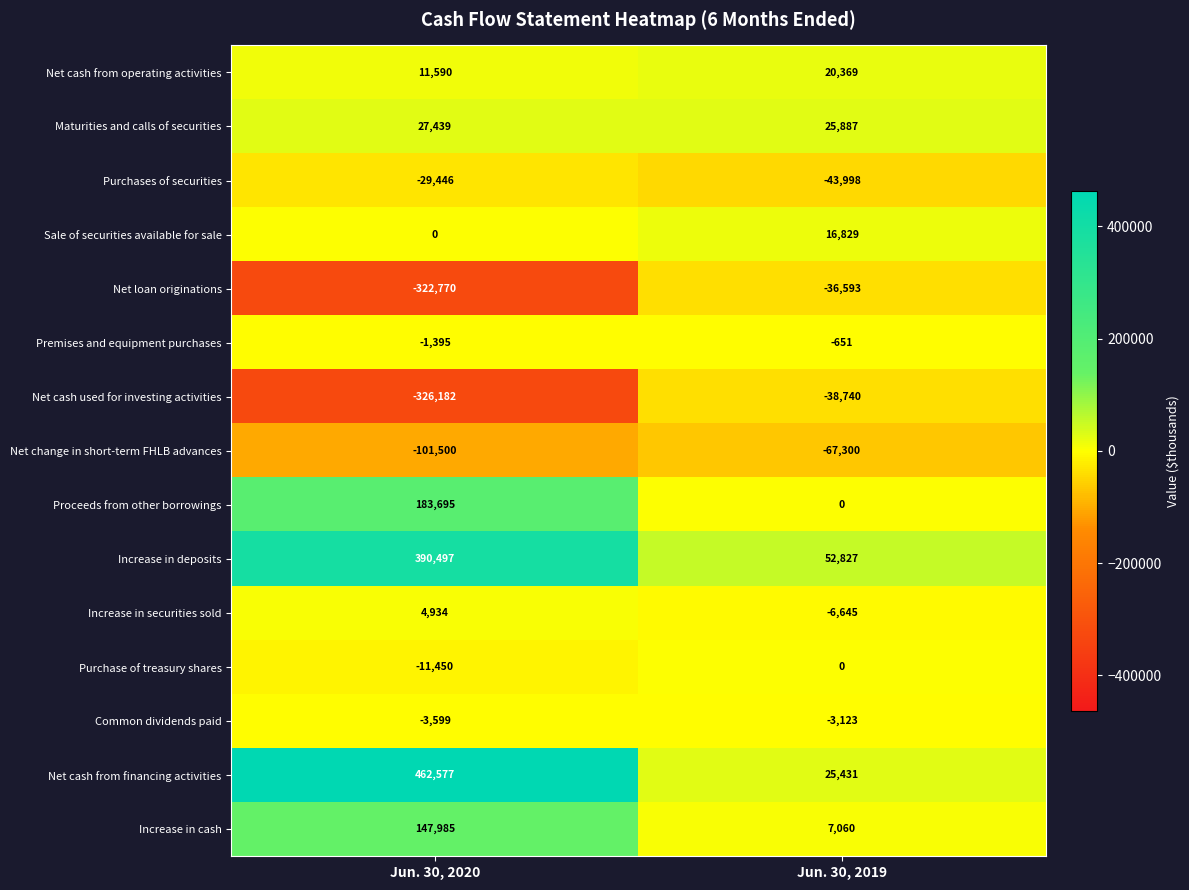

List the series in order of their peak value, highest first.

Net cash from financing activities, Increase in deposits, Proceeds from other borrowings, Increase in cash, Maturities and calls of securities, Net cash from operating activities, Sale of securities available for sale, Increase in securities sold, Purchase of treasury shares, Premises and equipment purchases, Common dividends paid, Purchases of securities, Net loan originations, Net cash used for investing activities, Net change in short-term FHLB advances